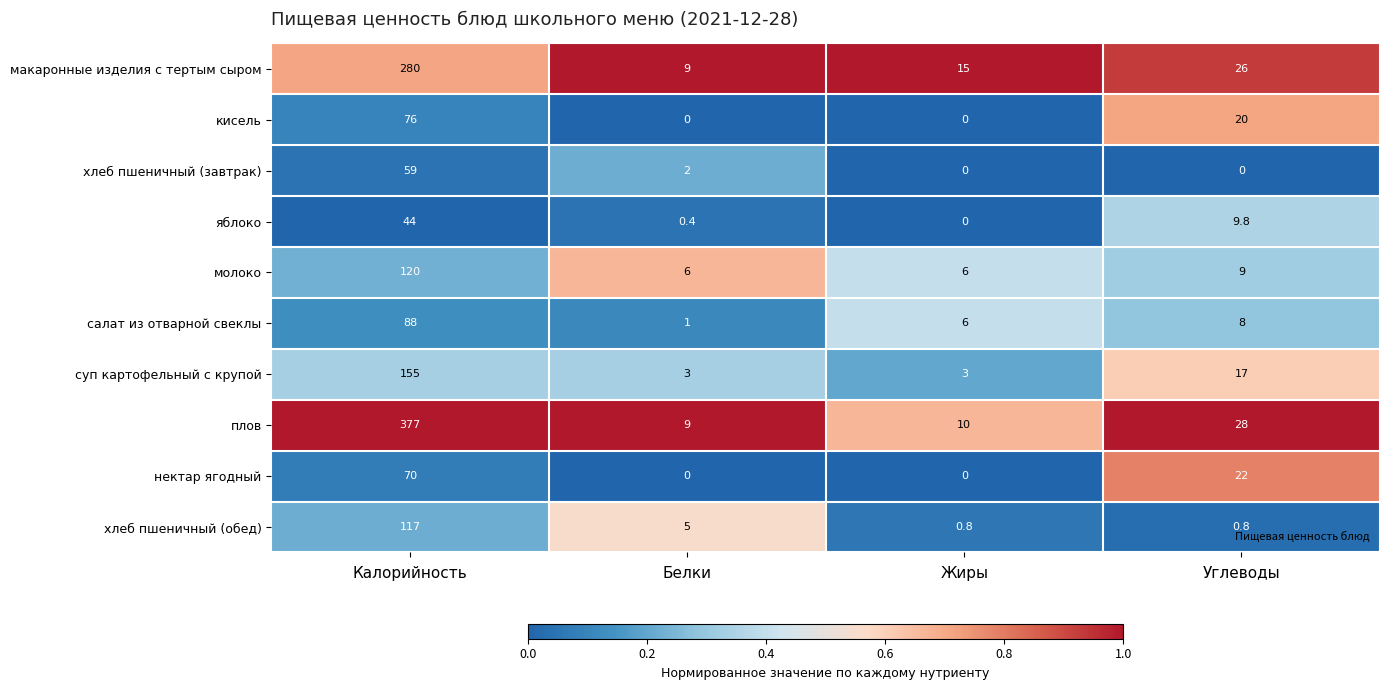

Which series has the largest range (max minus min)?

плов